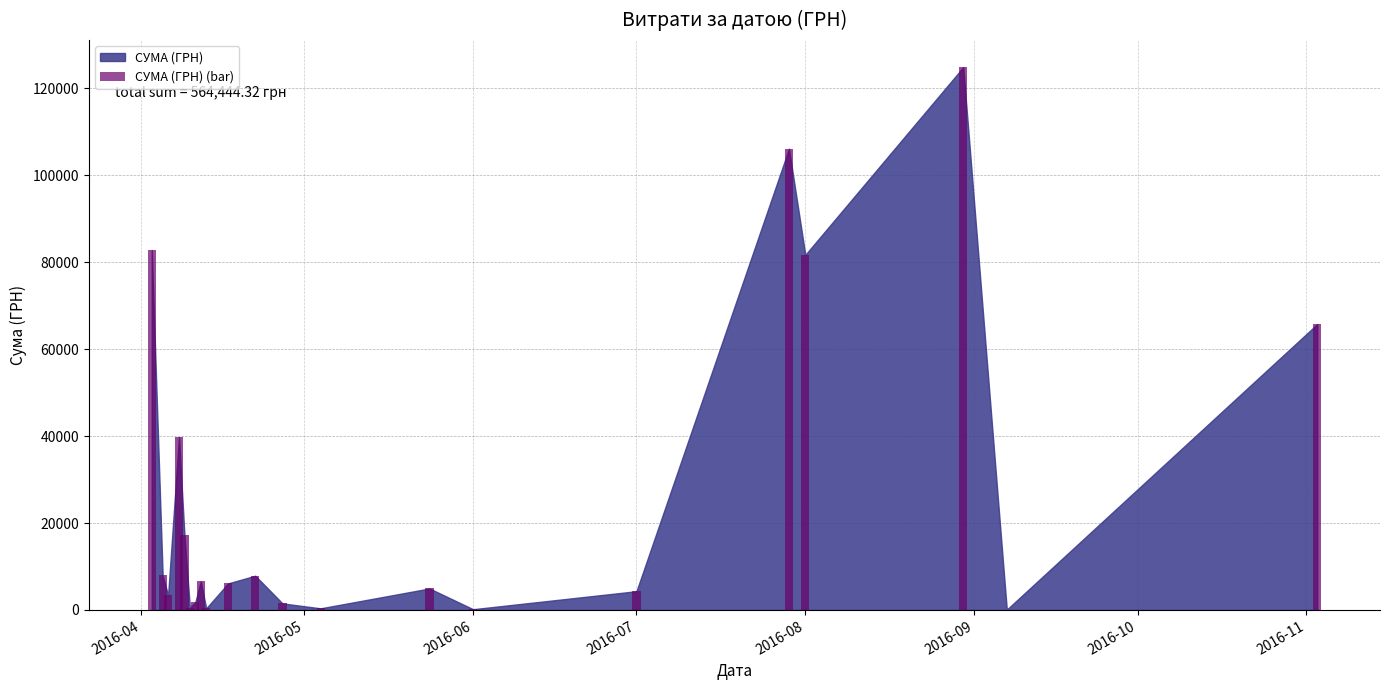

What is the sum of all values?

564444.3